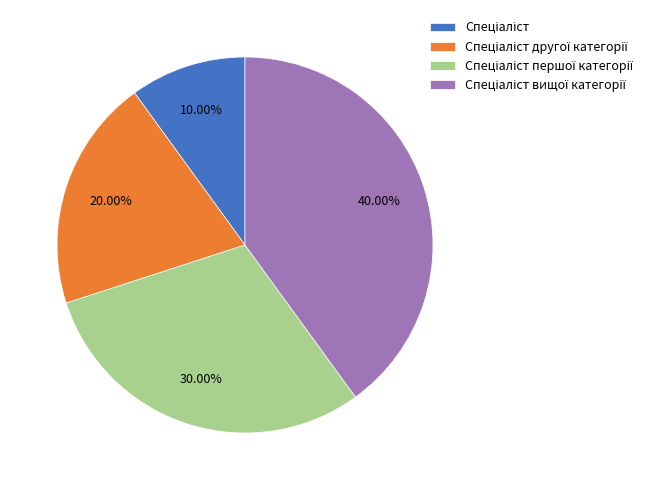

Does any single category account for the majority?

No